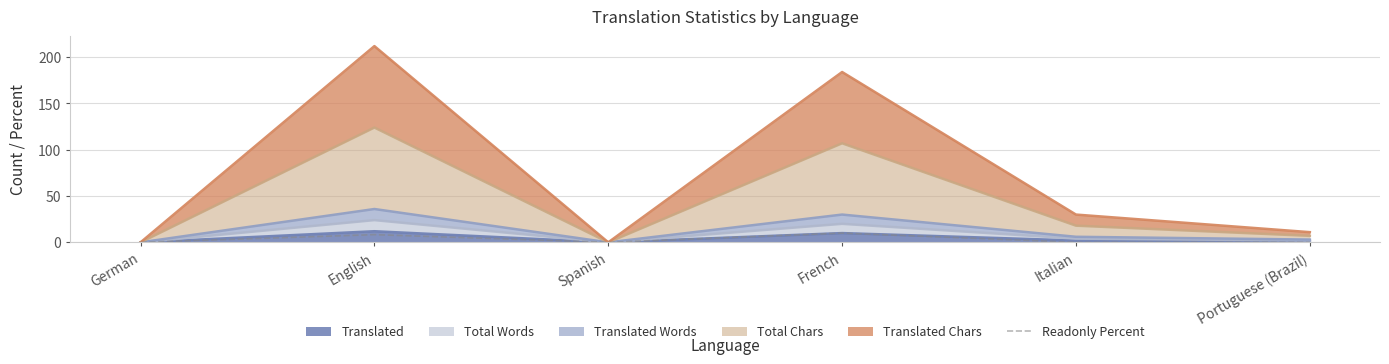

What is the approximate value at English?

8.3